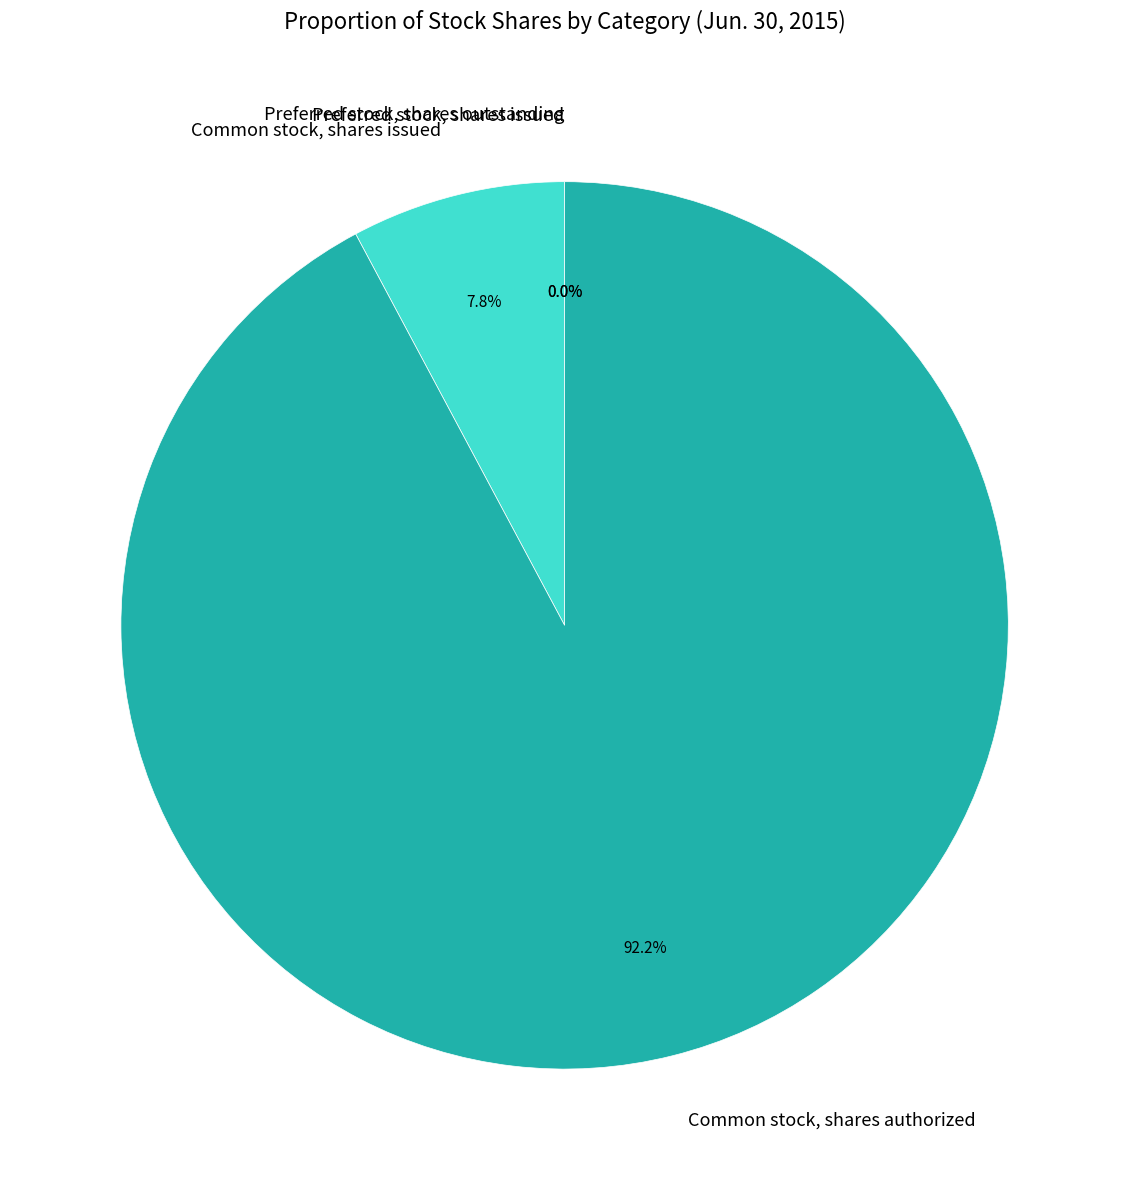

Which has a higher value, Common stock, shares issued or Common stock, shares authorized?

Common stock, shares authorized